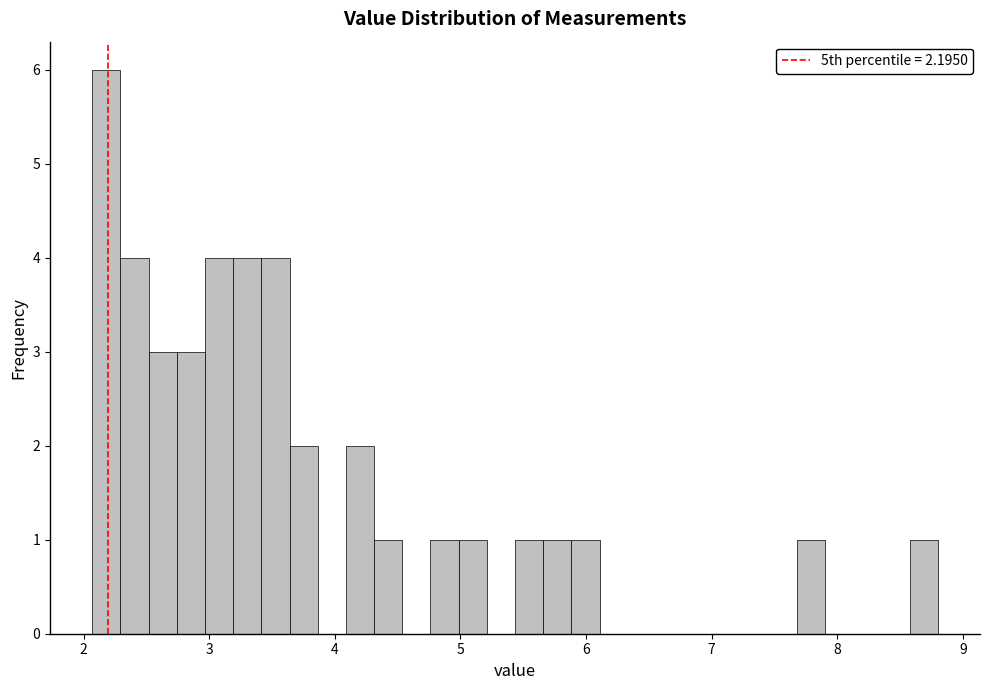

Read against the x-axis, roughly where is the centre of the tallest bar?

2.2